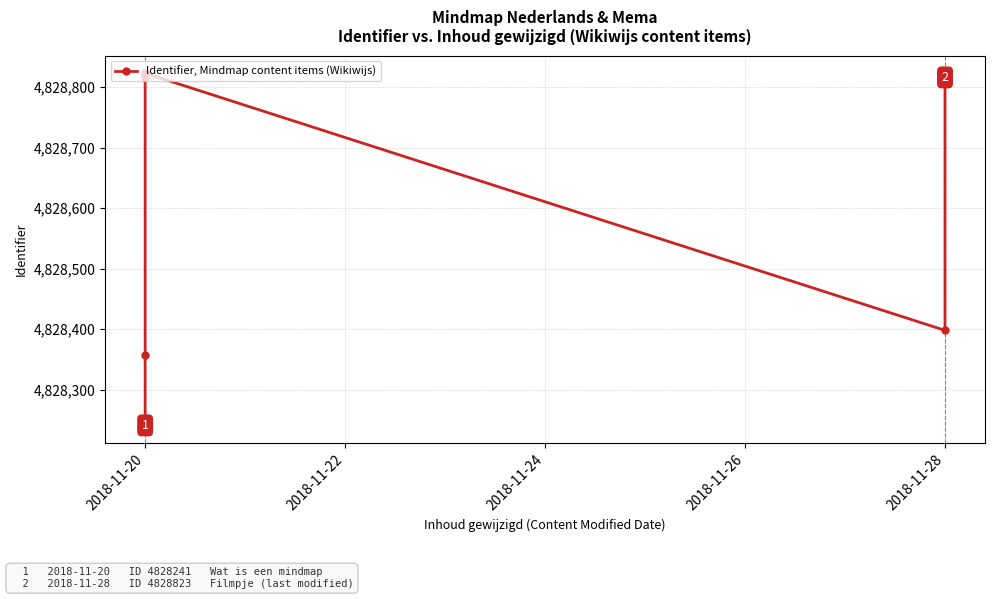

True or false: the data shows 7730333 at 2018-11-20.

False